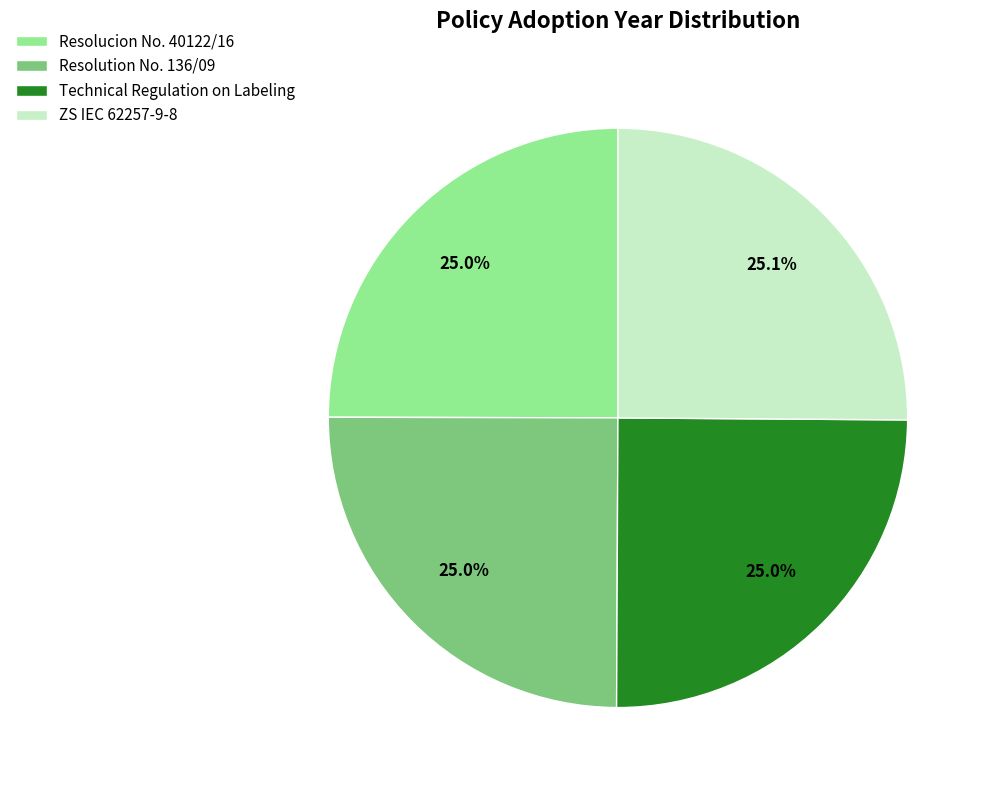

What is the ratio of the value at ZS IEC 62257-9-8 to the value at Resolucion No. 40122/16?

1.0